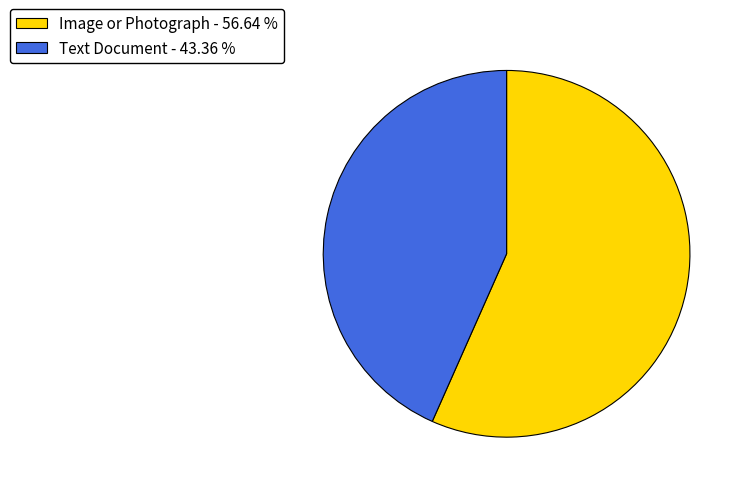

Do Image or Photograph - 56.64 % and Text Document - 43.36 % together represent more than half of the pie?

Yes